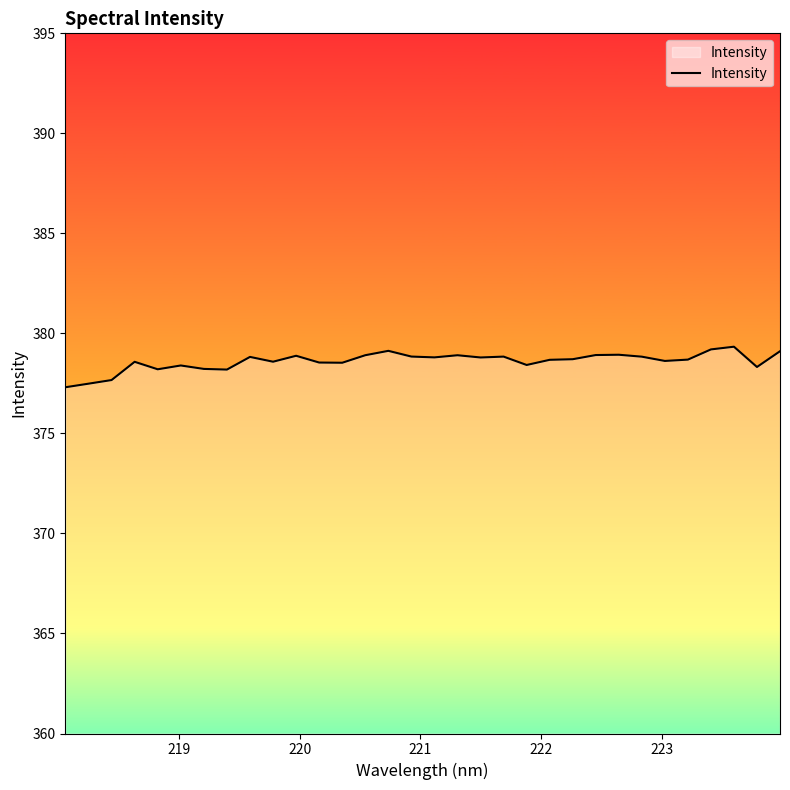

What is the difference between the maximum and minimum values?

2.0